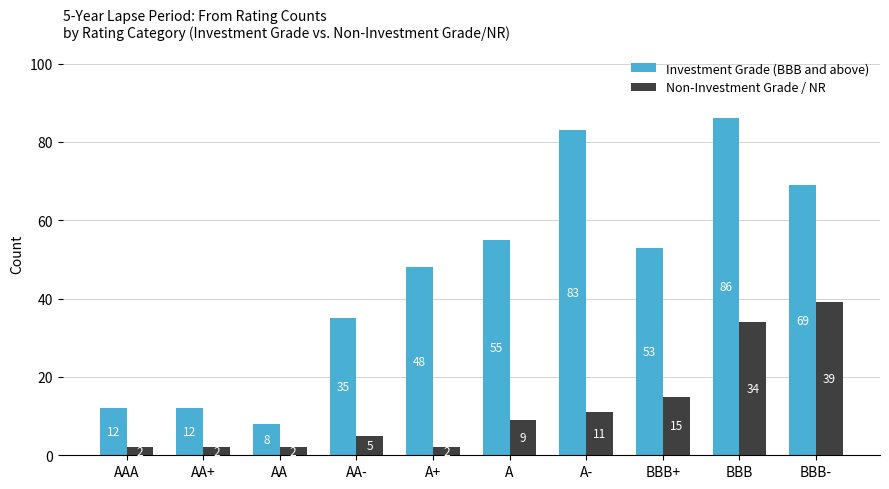

How many data points does each series have?

10